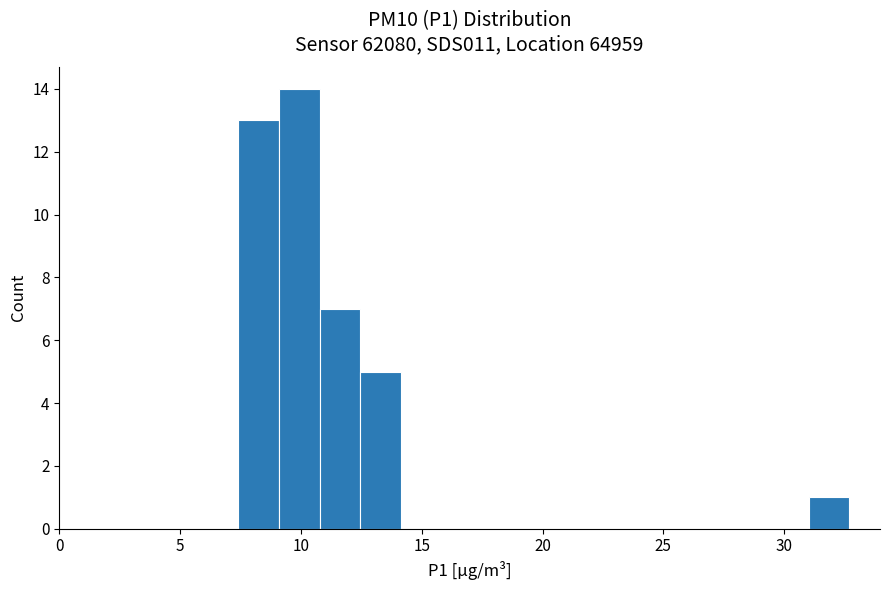

Around what value on the x-axis is the tallest bar? Give the approximate position of its centre, as read against the axis.

10.0